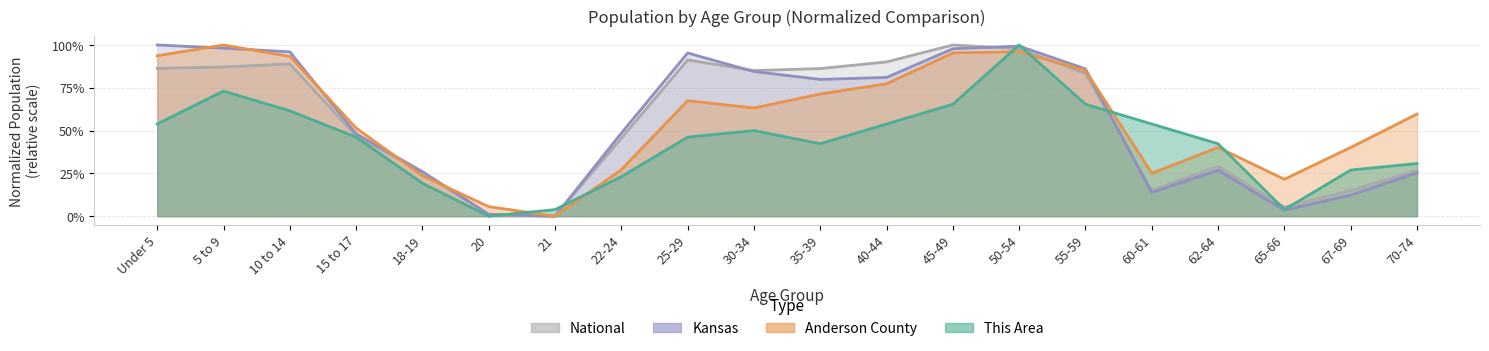

Where is the first local minimum for National?

21